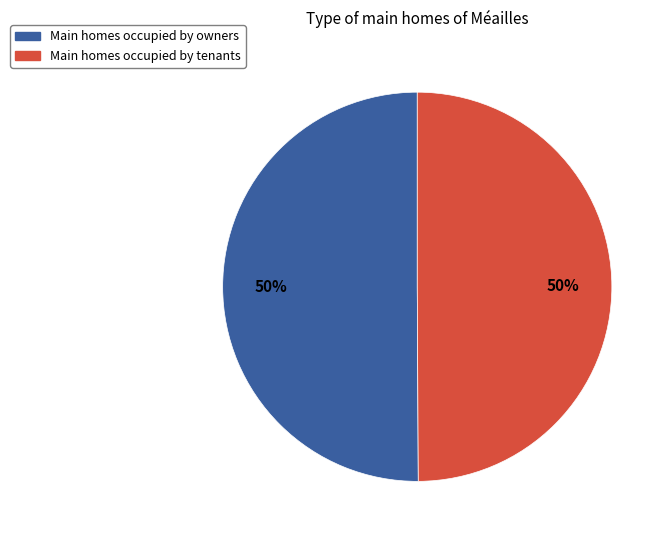

To the nearest percent, what percentage of the pie is Main homes occupied by tenants?

50%